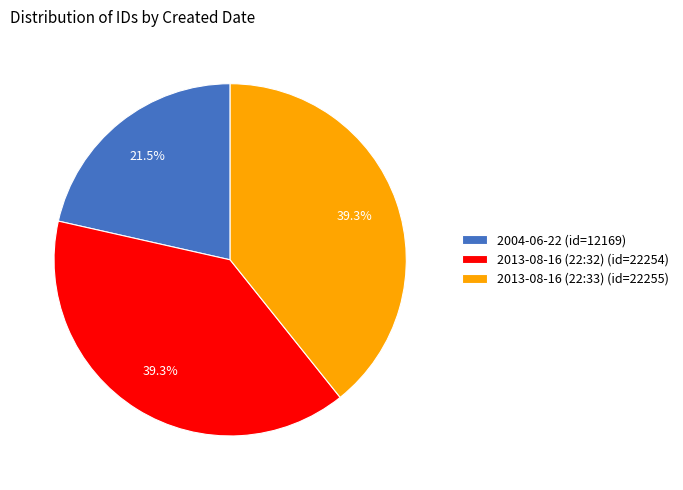

Is 2013-08-16 (22:32) the majority of the pie?

No